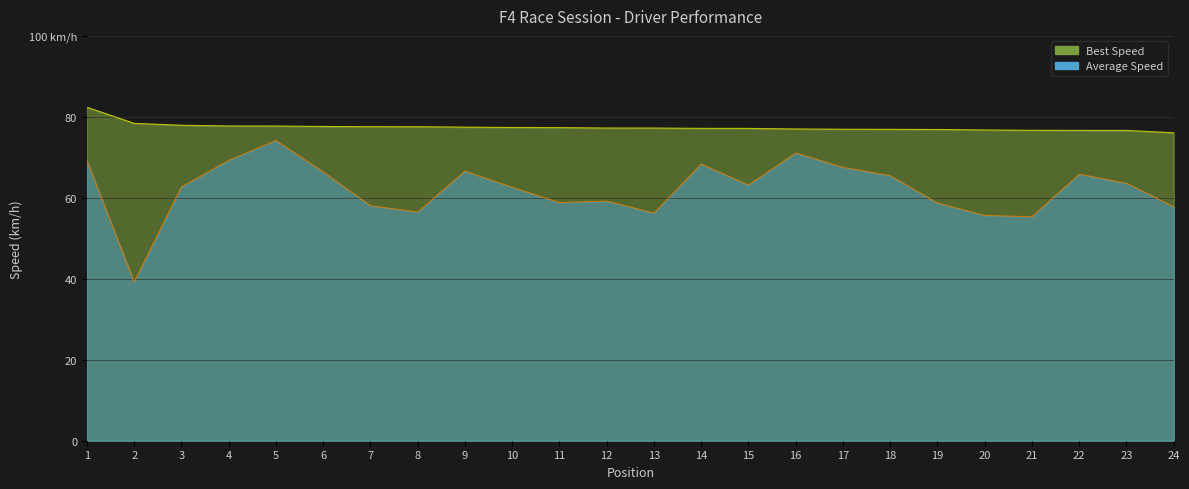

What is the value of the Average Speed (line) point at the 16th from the left?

71.1